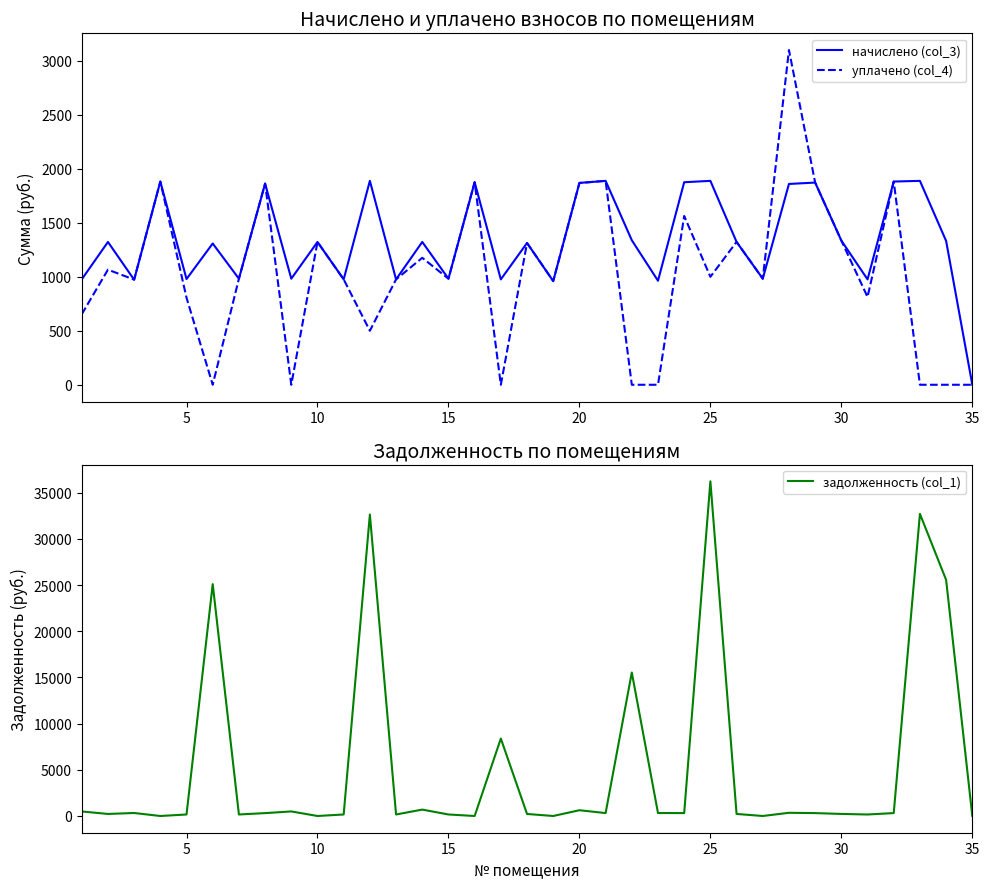

What is the difference between the second highest and second lowest values in the уплачено (col_4) series?

1888.9